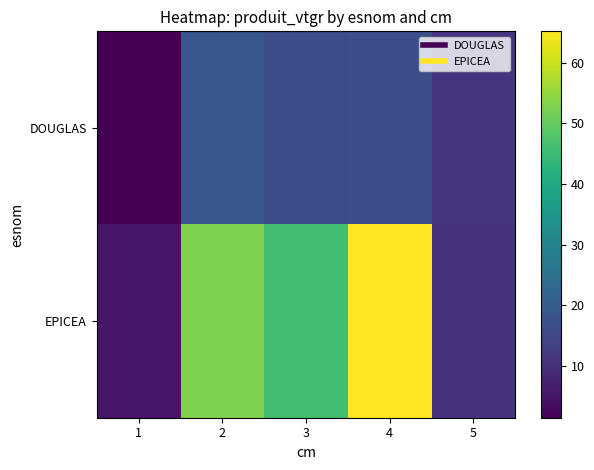

Reading left to right, transcribe all the data shown in this chart.

DOUGLAS: 1=1.5	2=18.8	3=16.2	4=16.8	5=11.1
EPICEA: 1=5.4	2=53.0	3=45.9	4=65.2	5=10.5